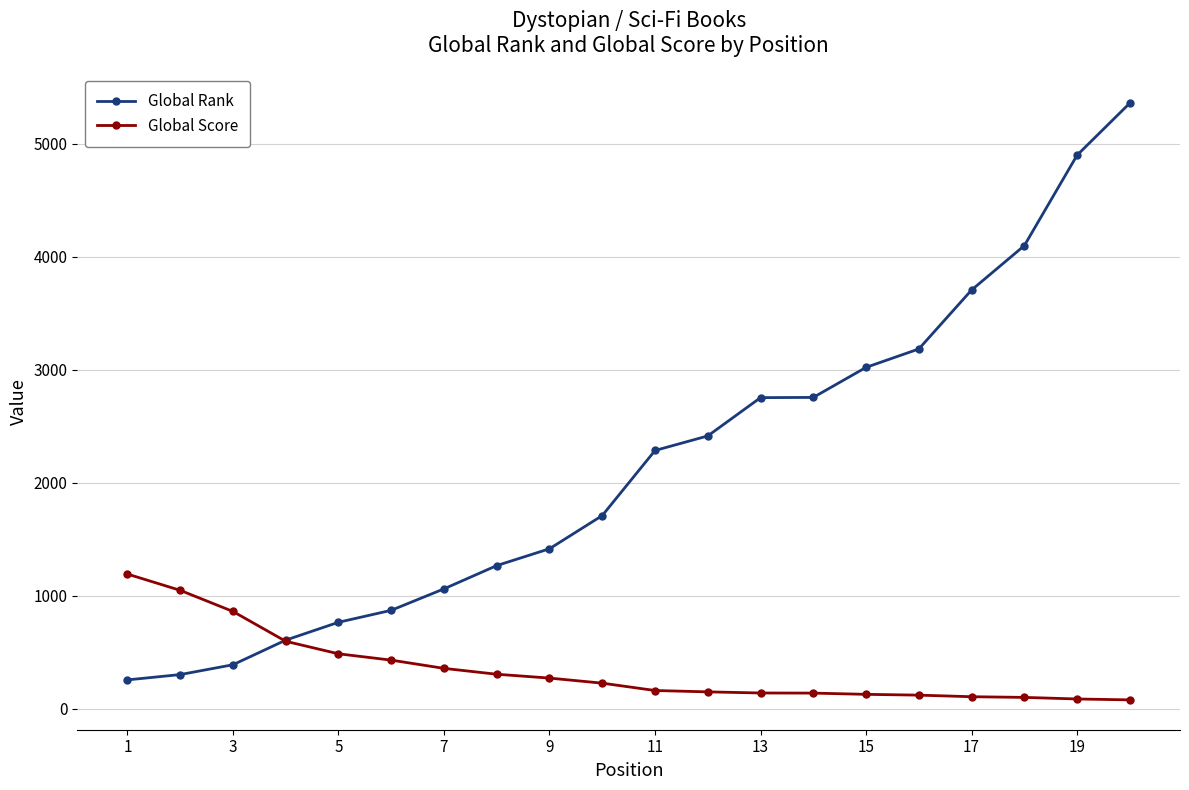

How many lines are shown in the chart?

2